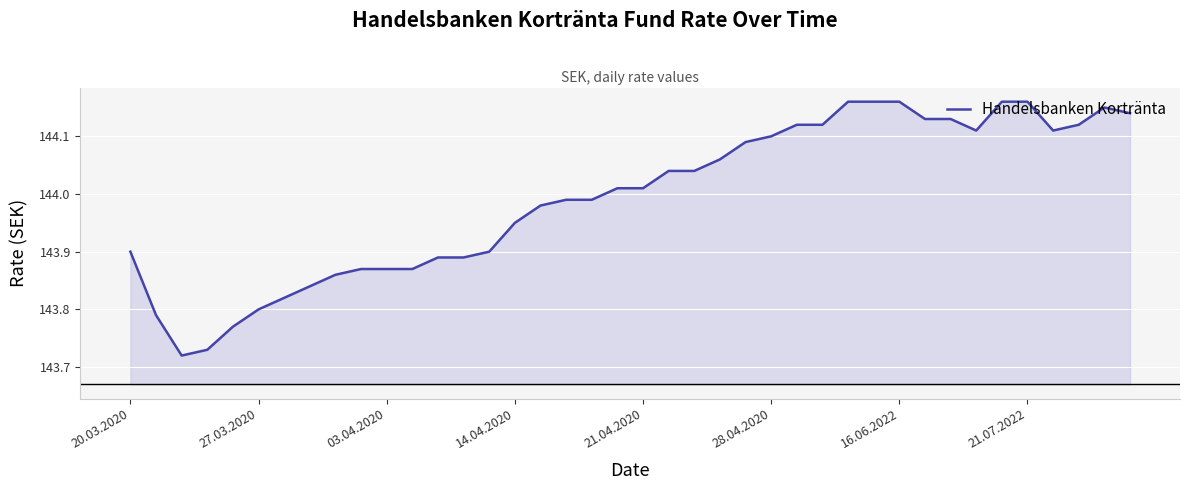

What is the difference between the maximum and minimum values?

0.4